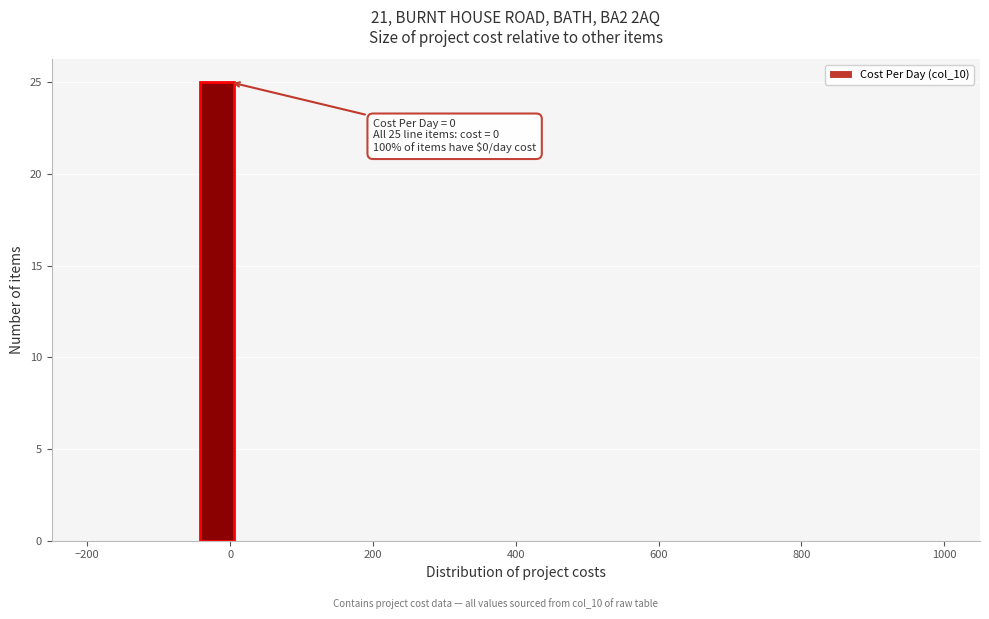

Around what value on the x-axis is the tallest bar? Give the approximate position of its centre, as read against the axis.

-20